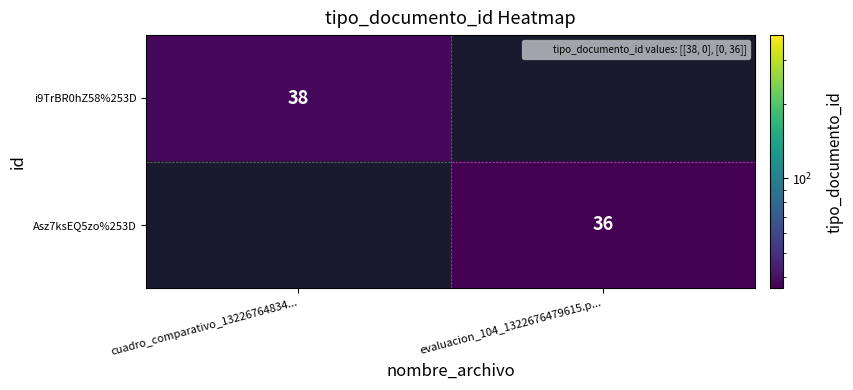

Which category has the highest value across all series?

cuadro_comparativo_13226764834...